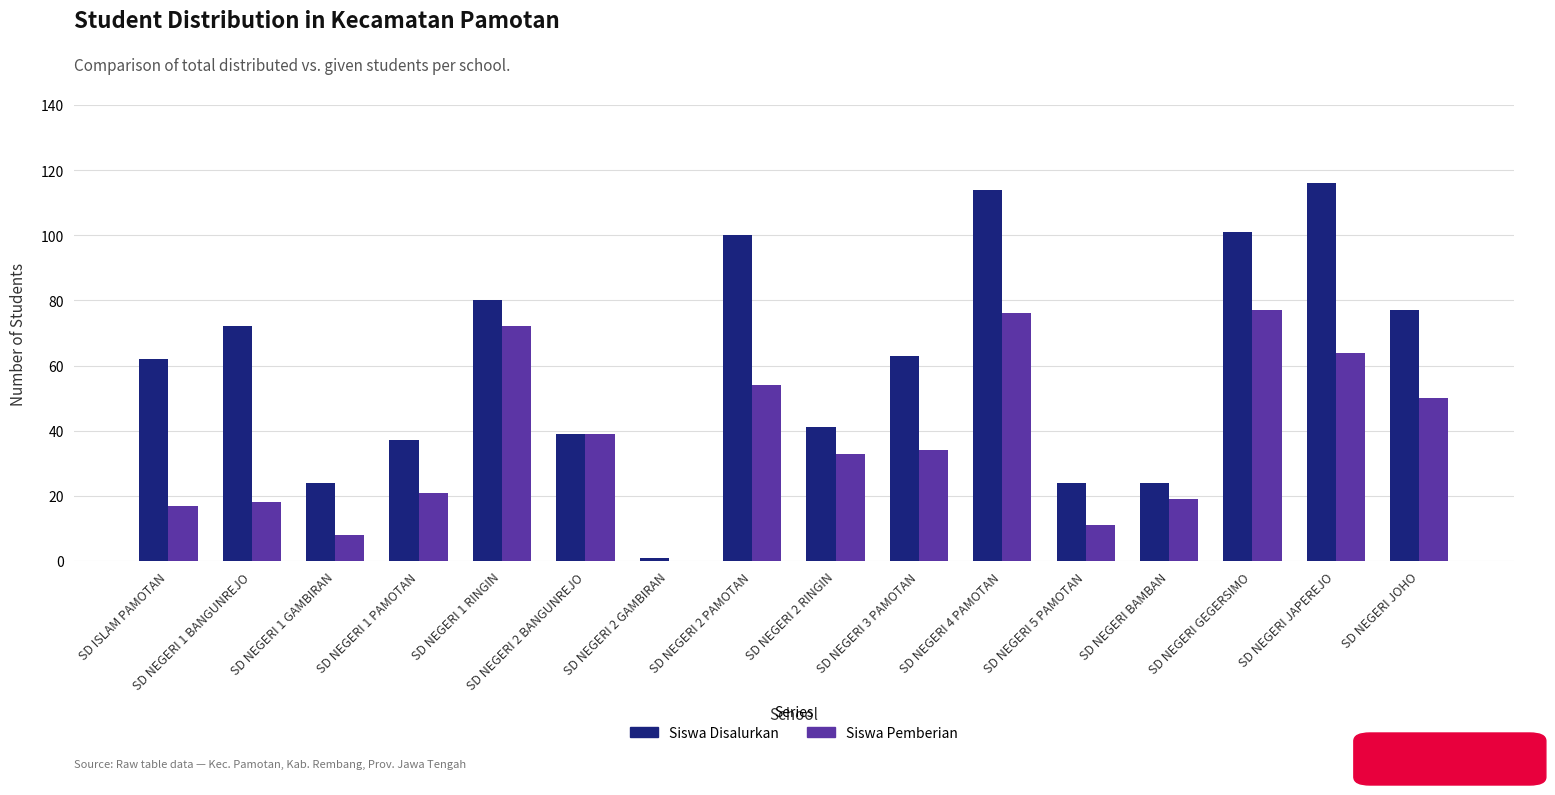

What are all the series names shown in the legend?

Siswa Disalurkan, Siswa Pemberian